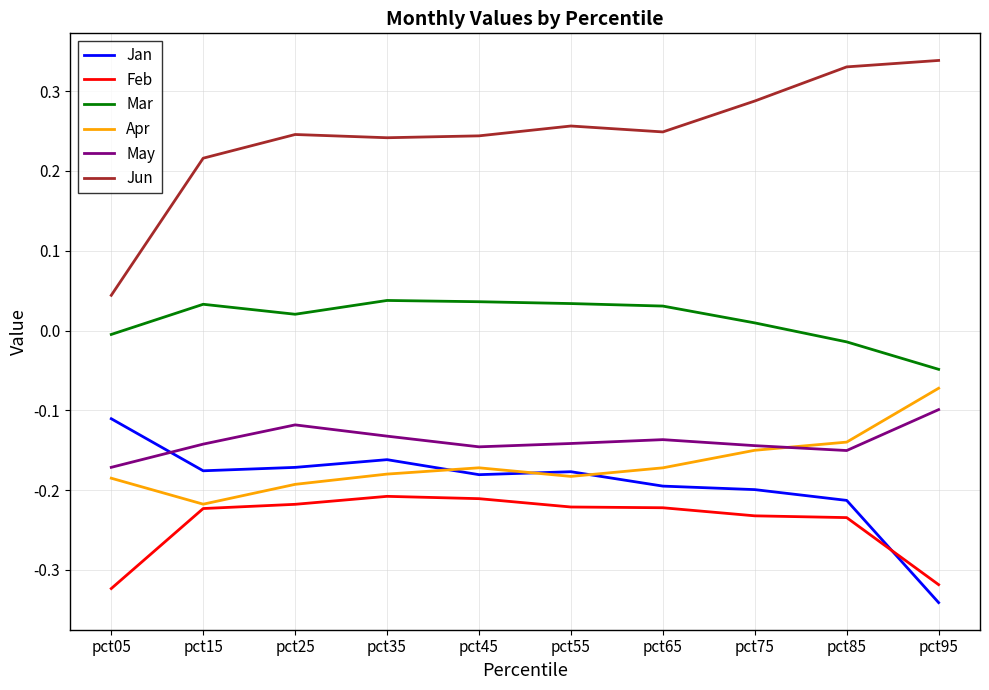

What is the sum of all Apr values?

-1.7